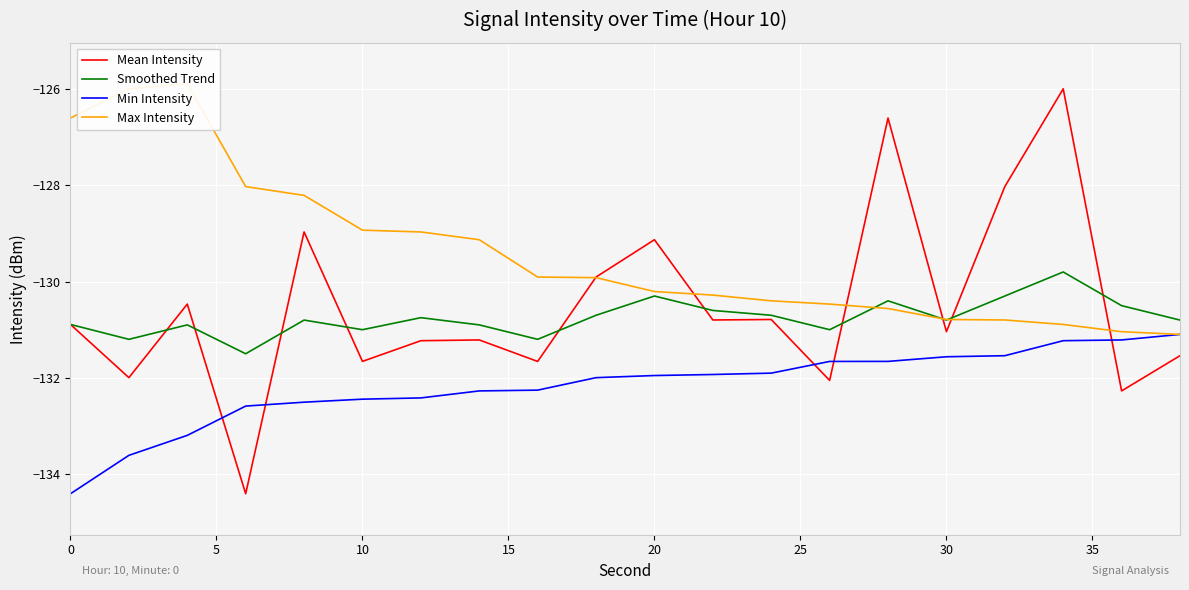

True or false: Mean Intensity has a value of -129.1 at 20.

True